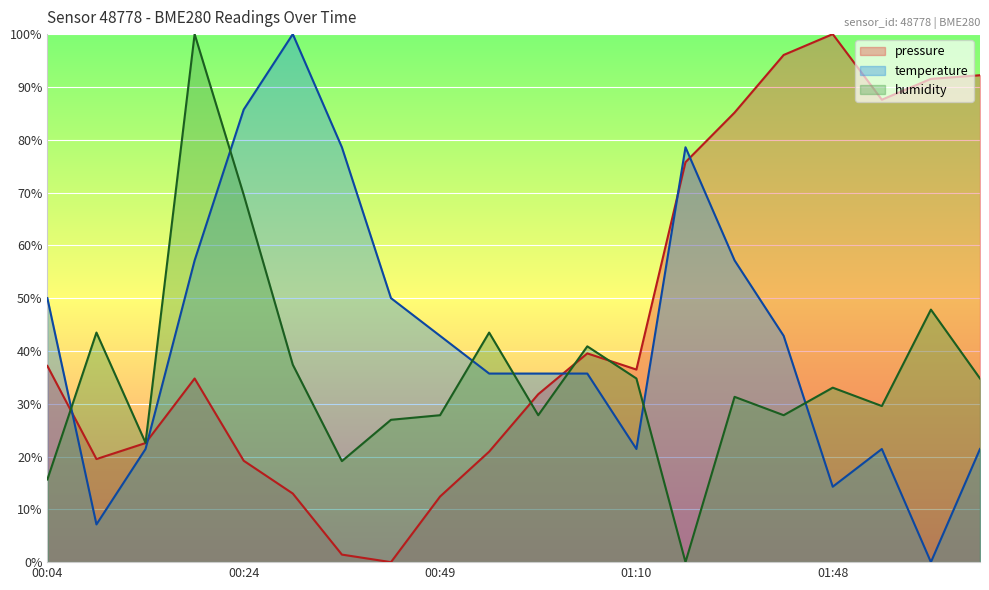

Where is the first local maximum for temperature?

2022-09-27T00:29